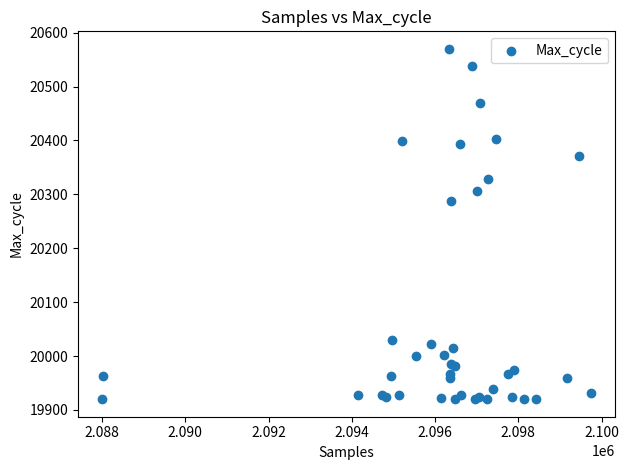

What Y value in the scatter plot is closest to 20245?

20287